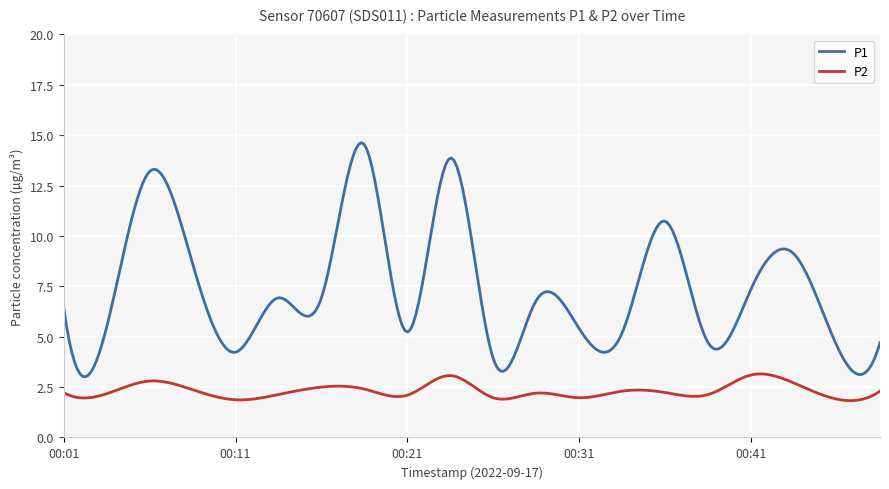

List the series in order of their peak value, highest first.

P1, P2